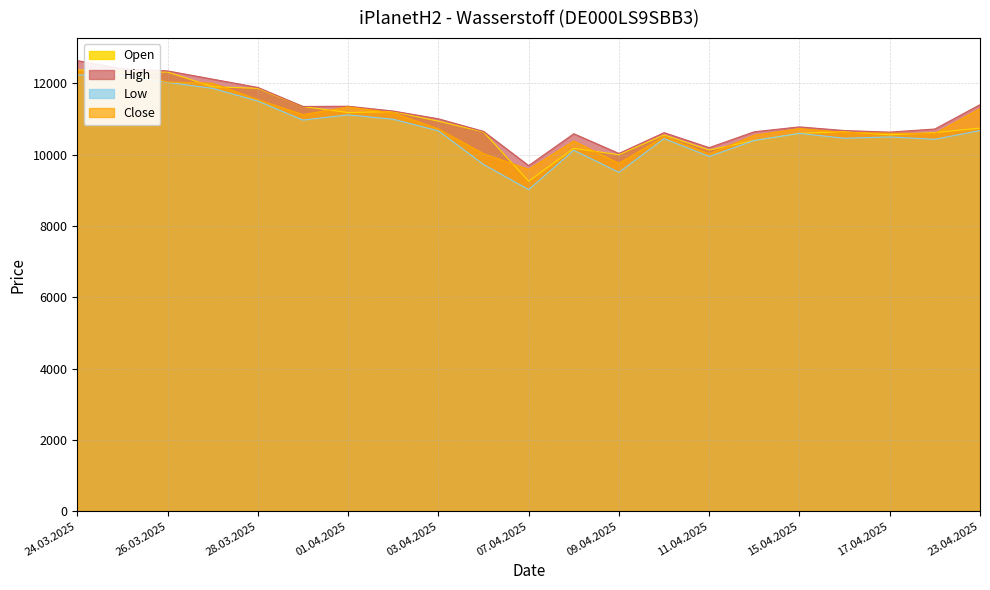

Rank the series by their maximum value, from highest to lowest.

High, Open, Close, Low